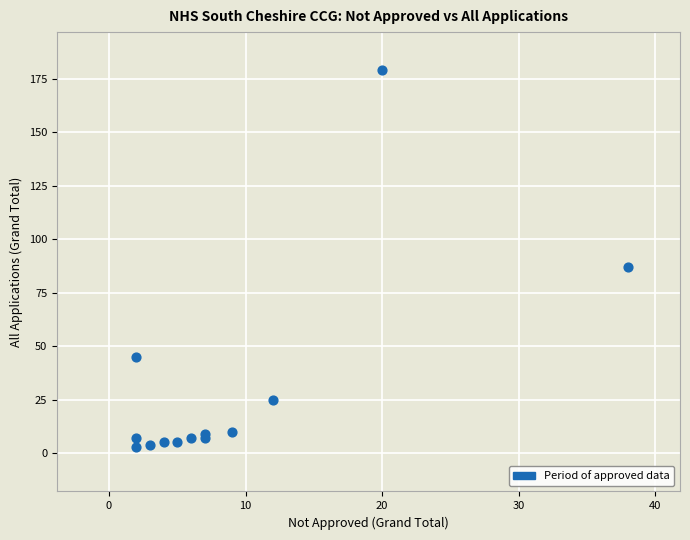

What Y value in the scatter plot is closest to 91?

87